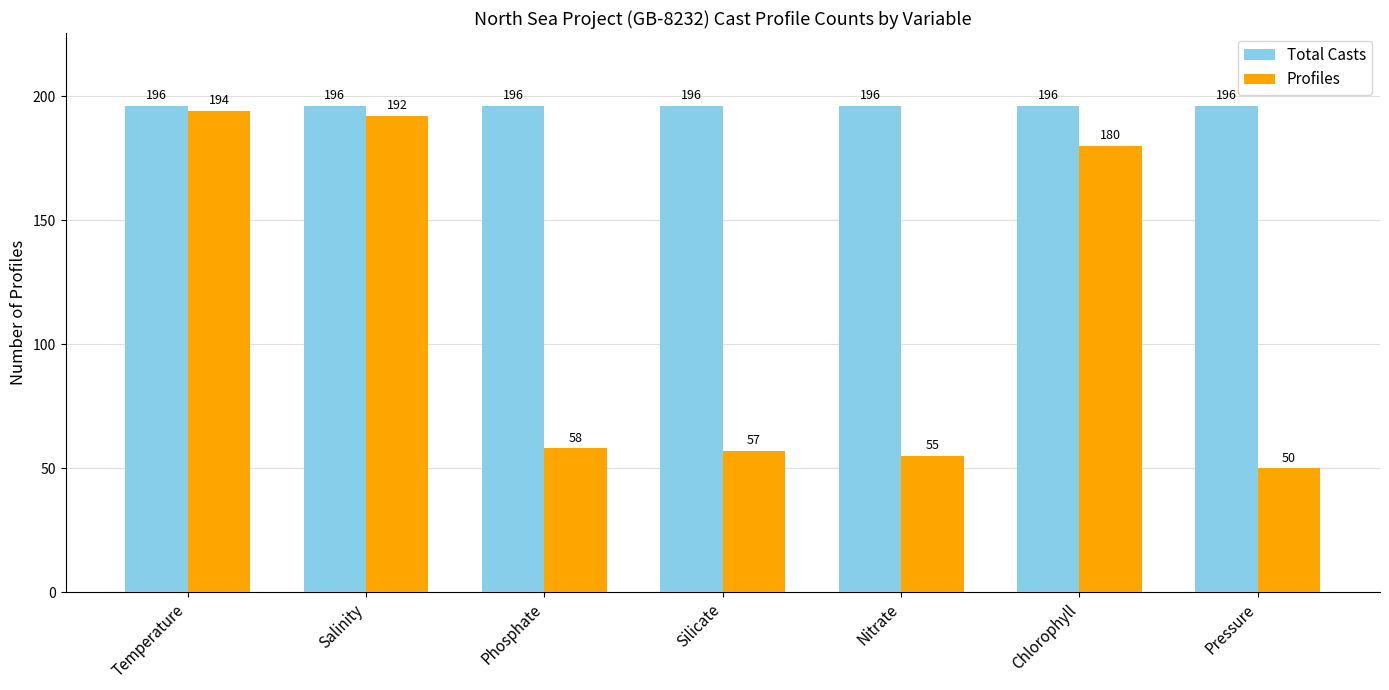

What is the maximum value for Profiles?

194